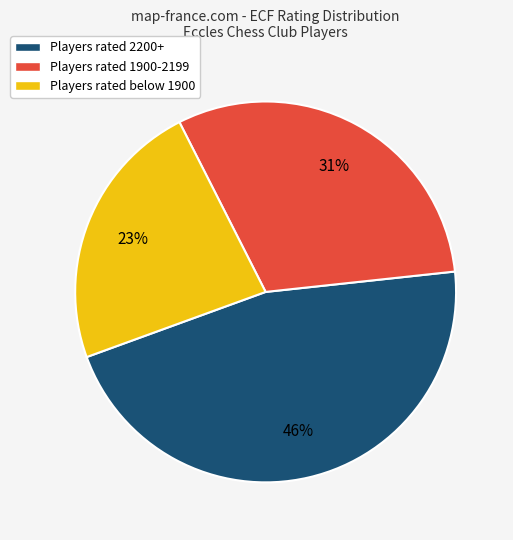

Is there any slice that represents more than half of the pie?

No